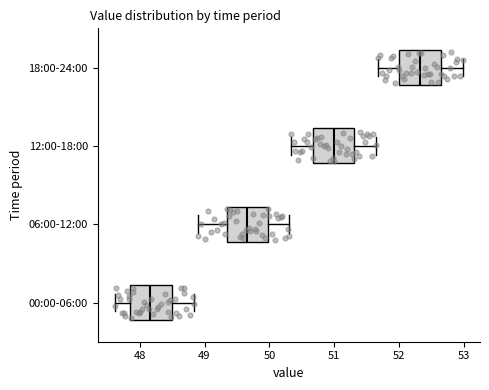

Which box's median line is the furthest to the left?

00:00-06:00